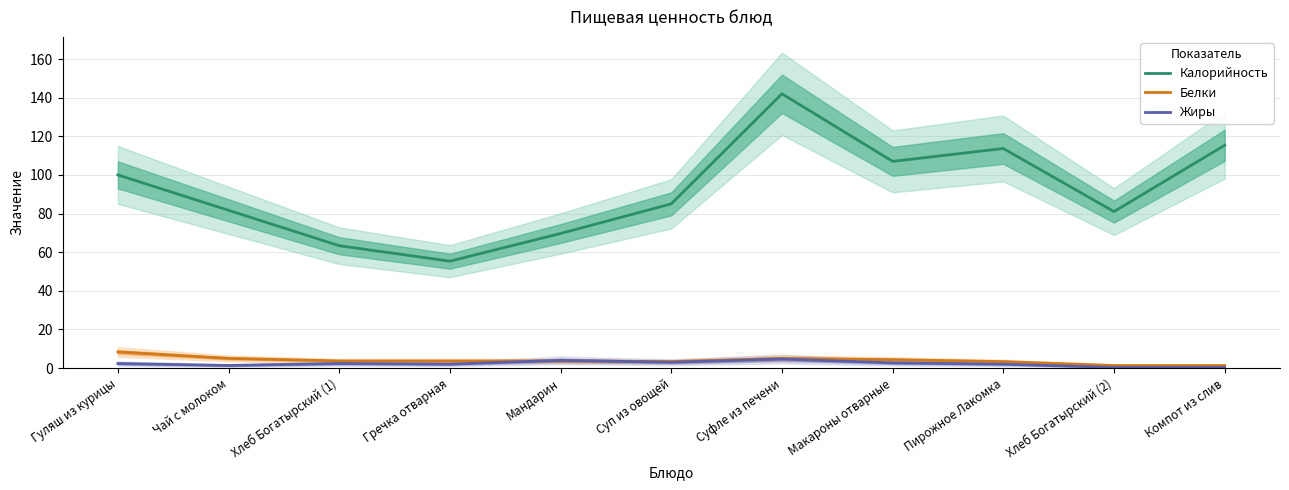

What is the minimum value shown in the chart?

0.3